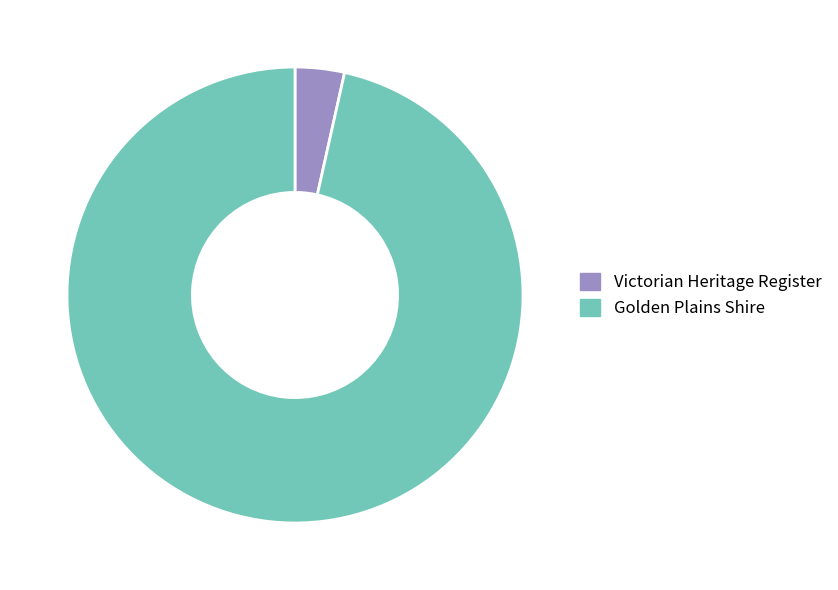

Does Golden Plains Shire account for over 50% of the chart?

Yes